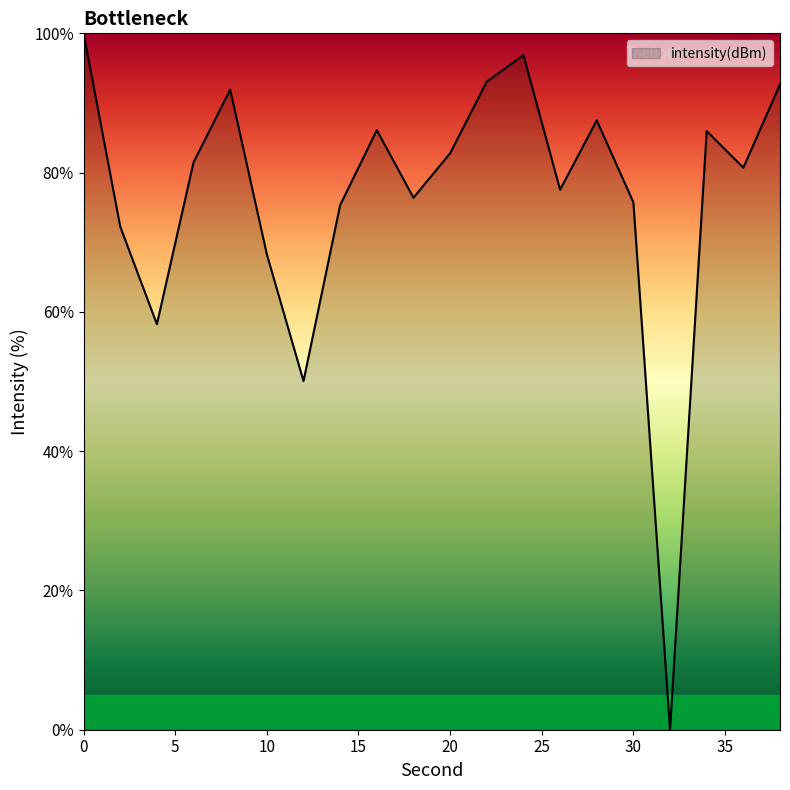

What is the difference between the maximum and minimum values?

100.0